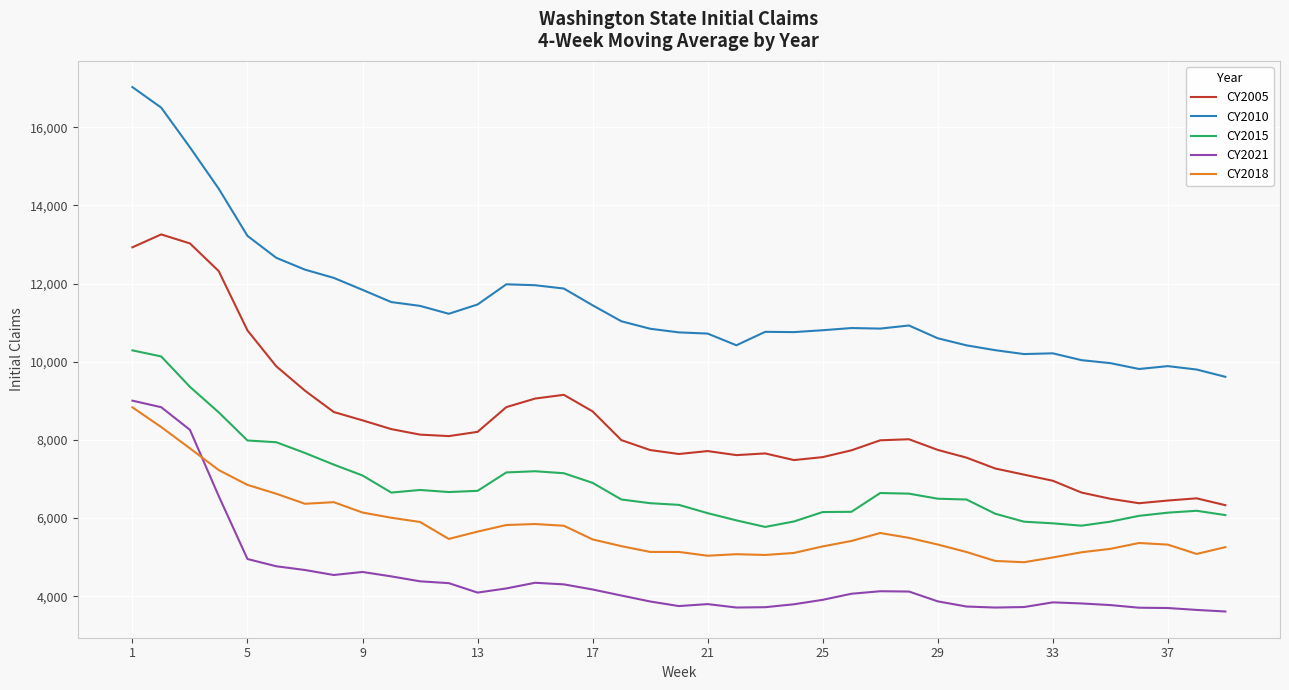

Which series has the largest total across all categories?

CY2010